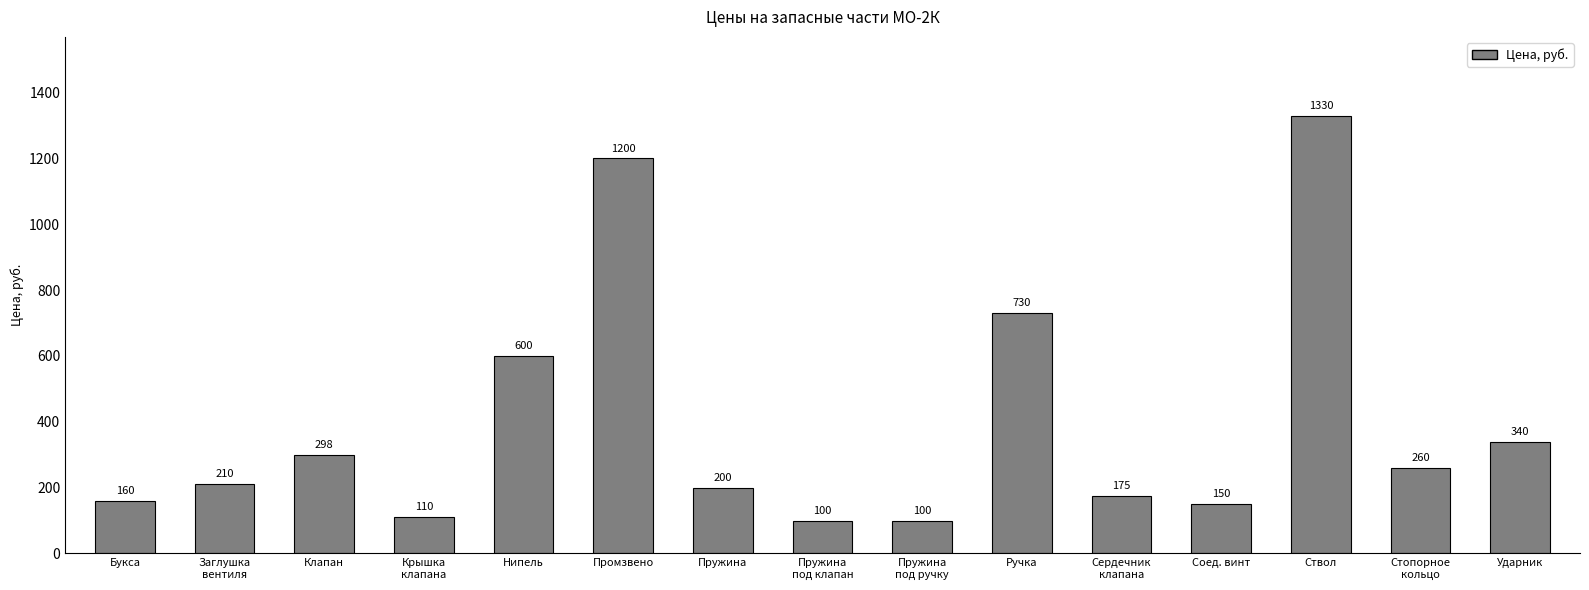

Approximately how many times larger is the value at Соед. винт compared to Клапан?

0.5